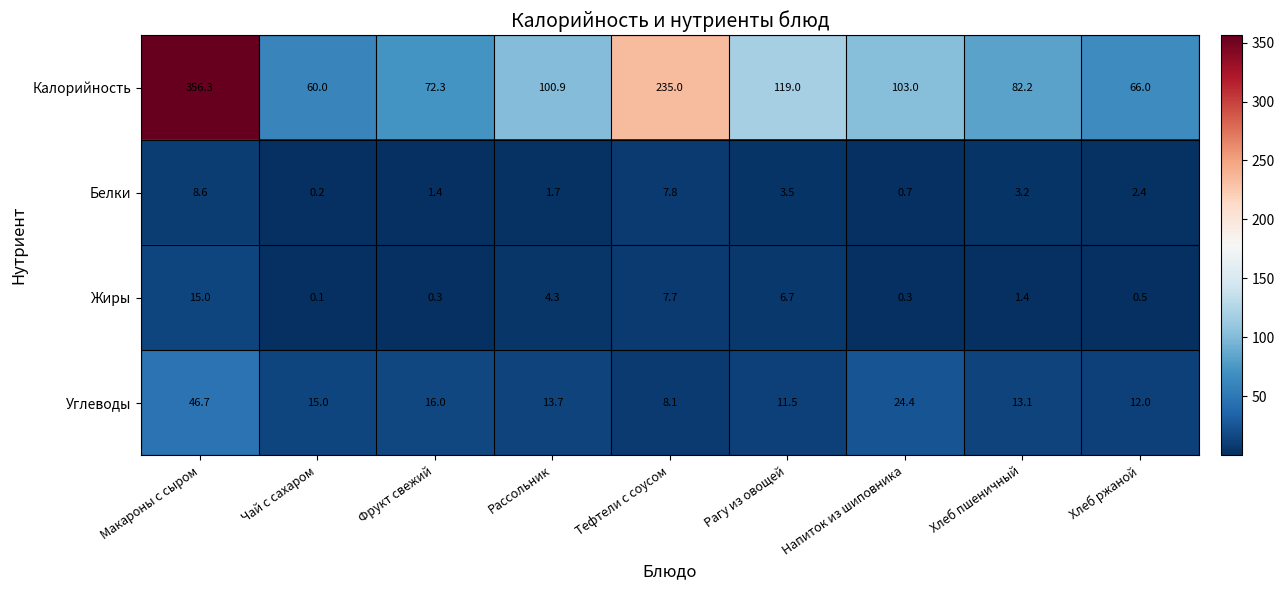

What is the smallest value displayed?

0.1